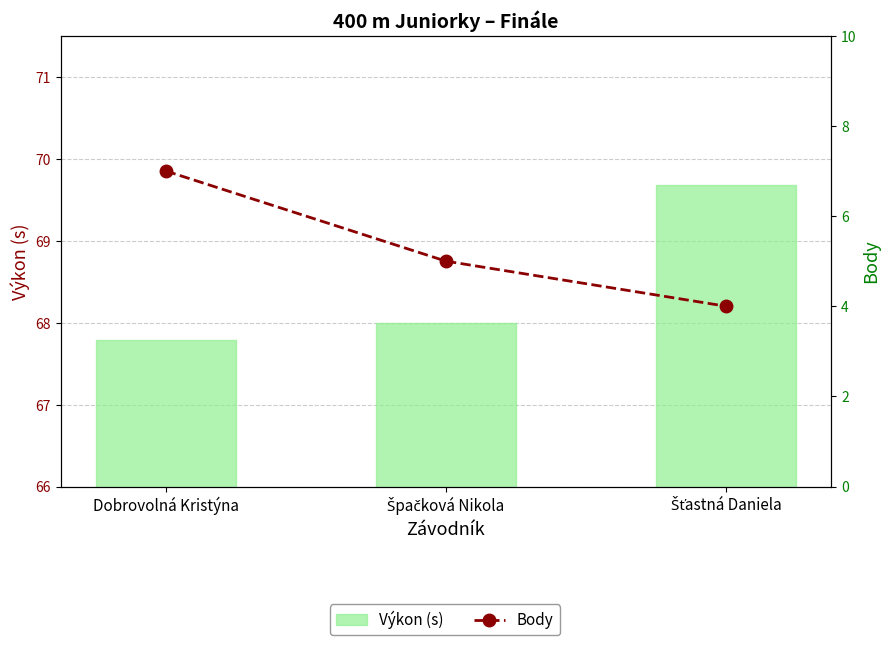

At which category is the sum across all series the highest?

Dobrovolná Kristýna